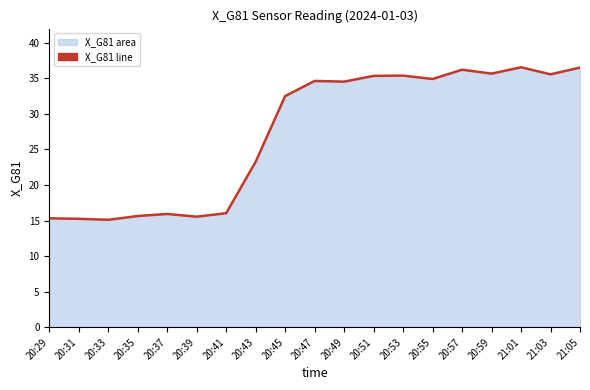

What is the change in value from 20:53 to 21:01?

+1.2